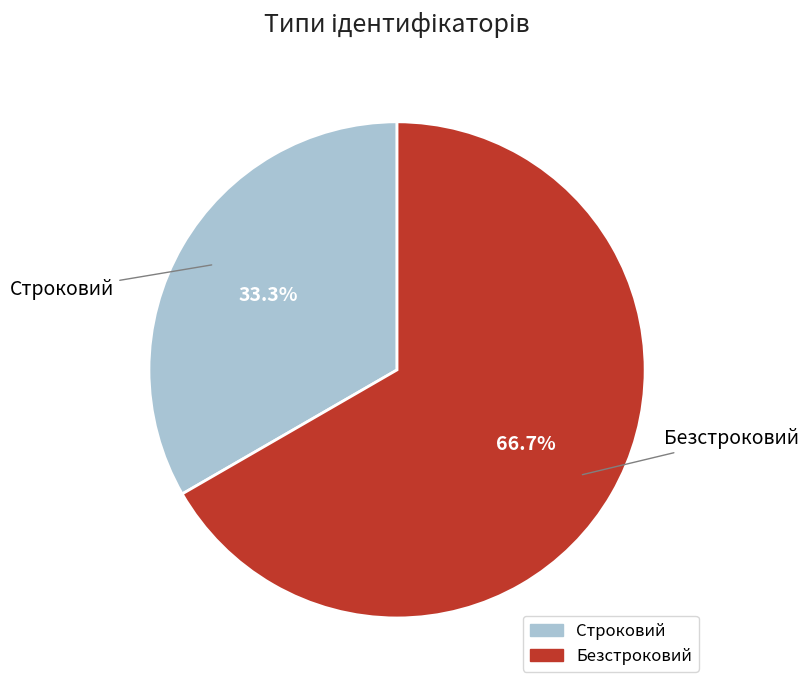

Which category has the smallest portion of the pie?

Строковий